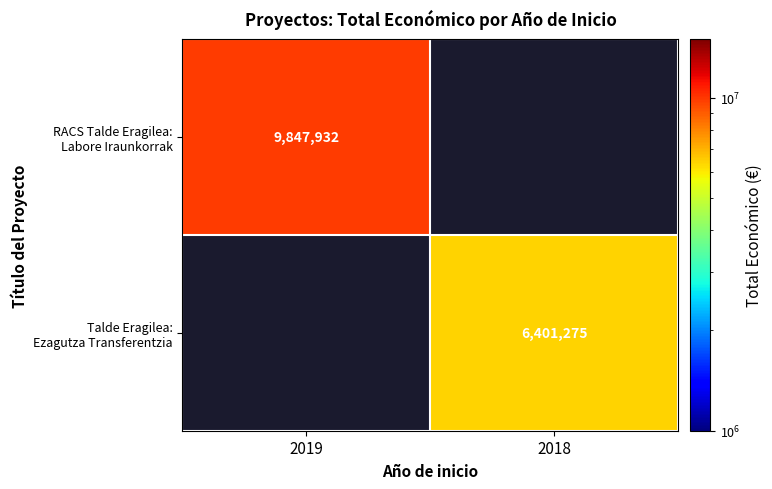

What is the smallest value displayed?

6401275.0